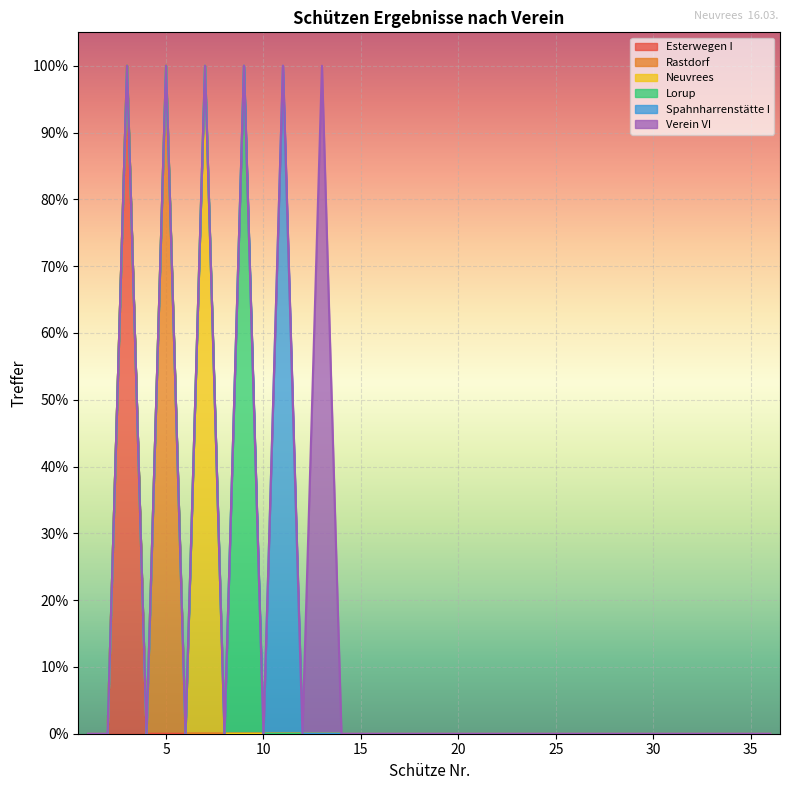

What are all the series names shown in the legend?

Esterwegen I, Rastdorf, Neuvrees, Lorup, Spahnharrenstätte I, Verein VI